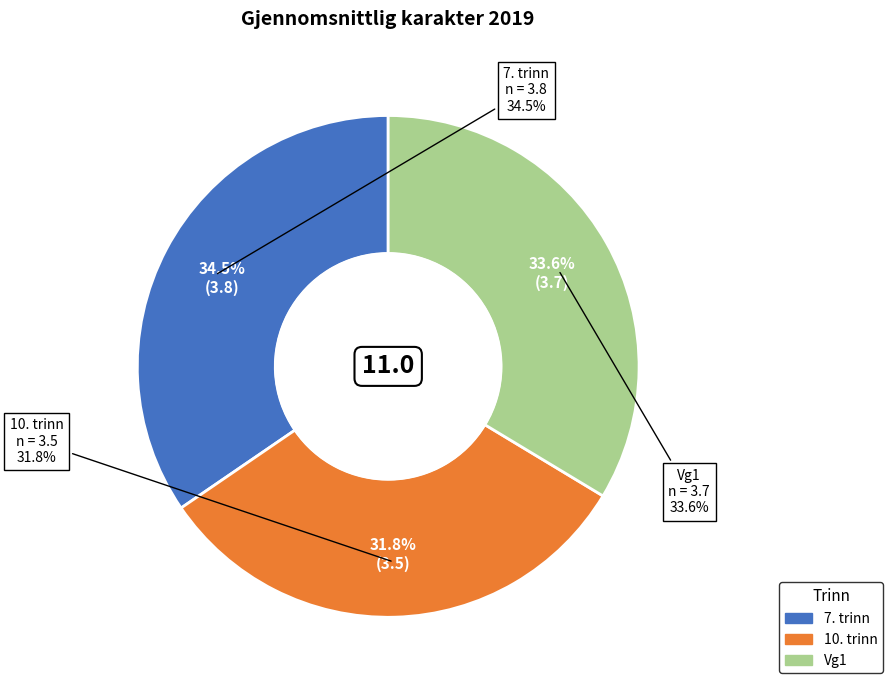

To the nearest percent, what percentage of the pie is Vg1?

34%